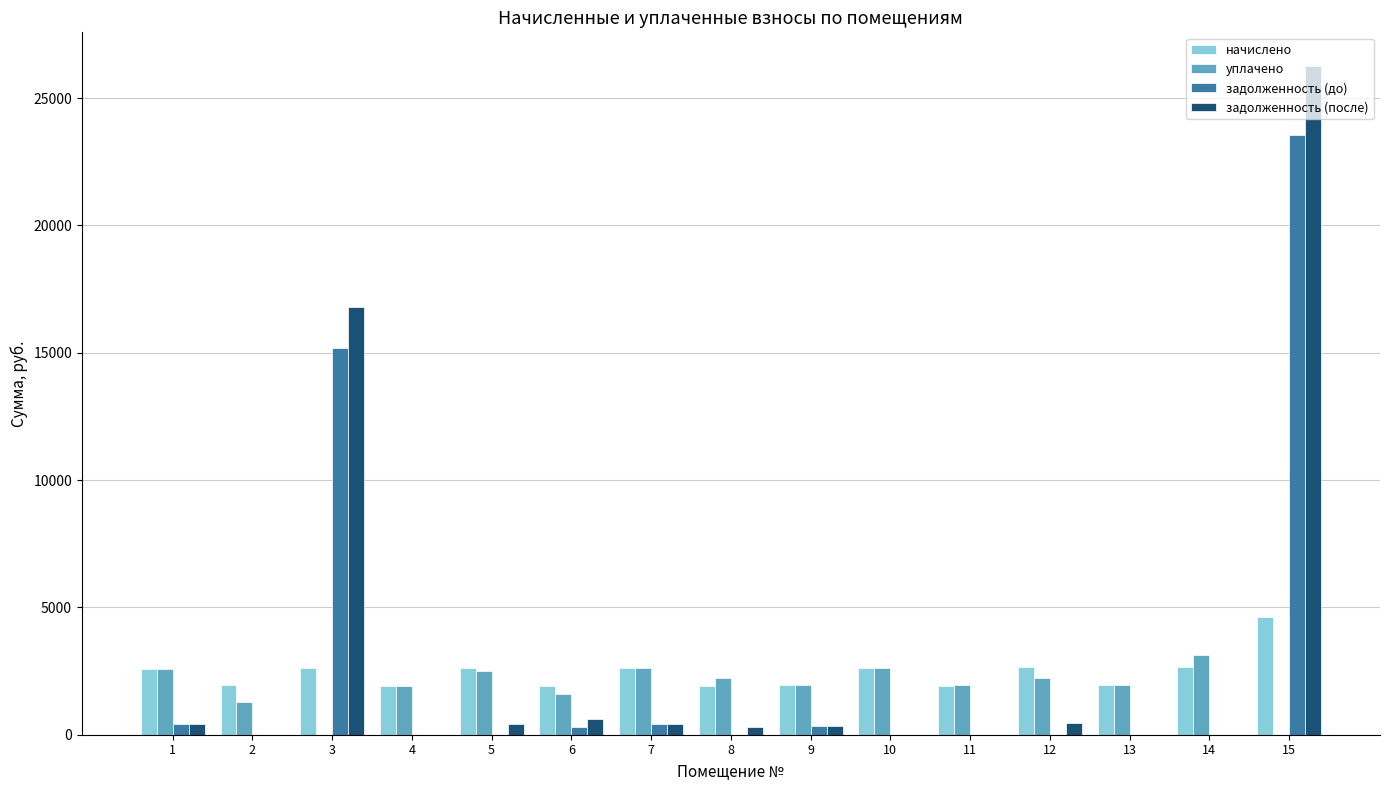

Are the bars horizontal?

No